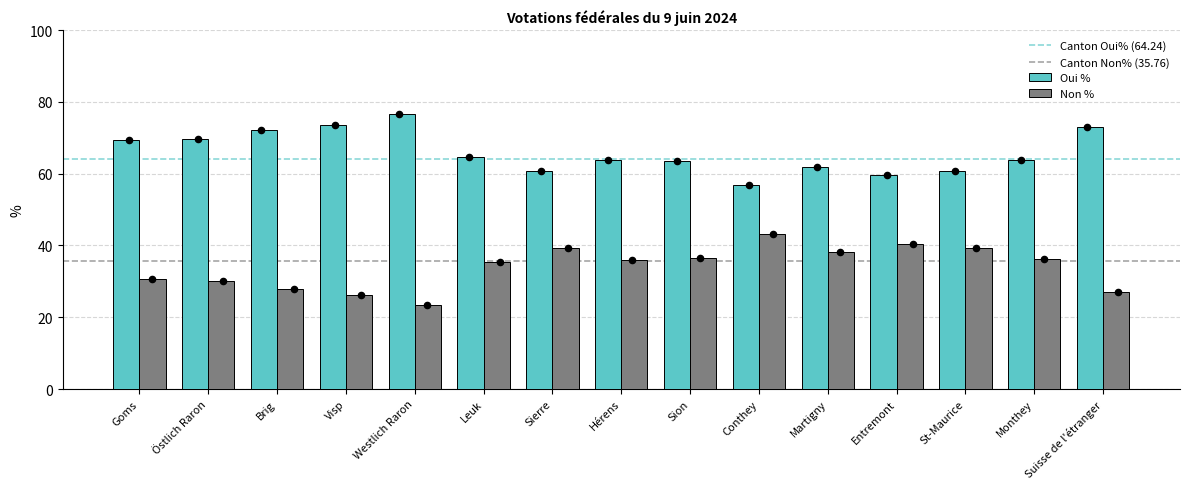

What is the sum of the Oui % values at Entremont and Sierre?

120.4